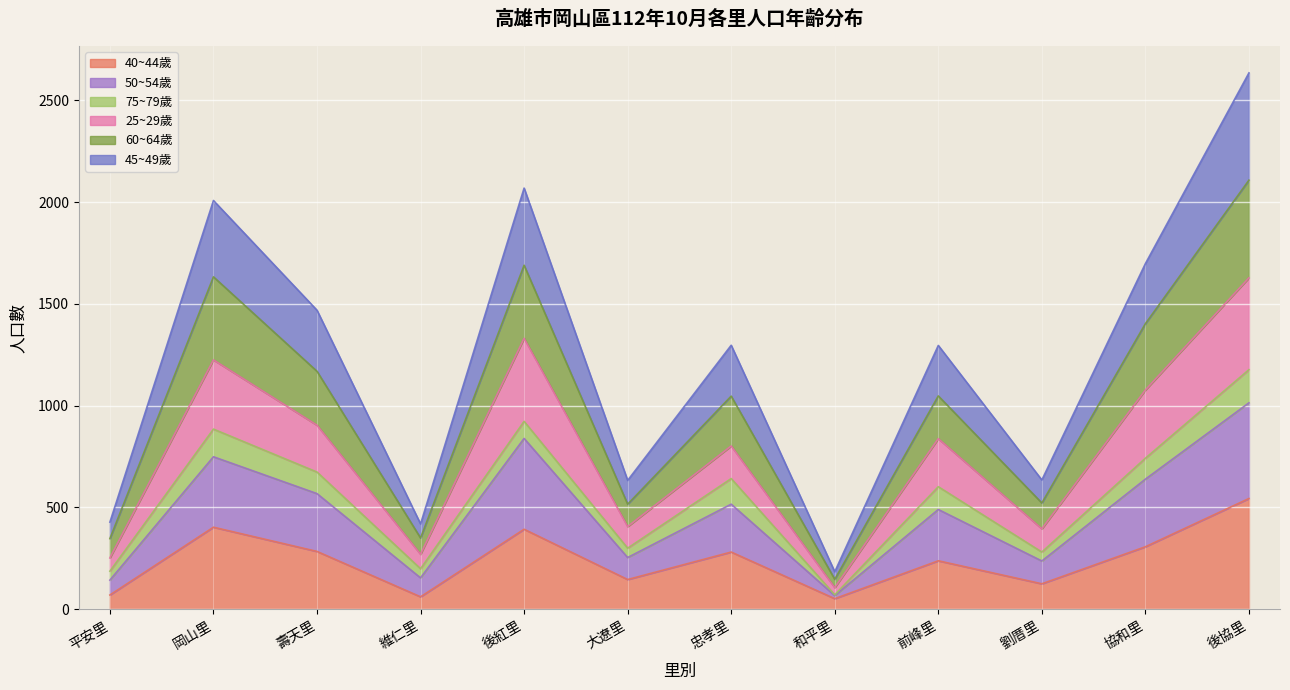

What are all the series names shown in the legend?

40~44歲, 50~54歲, 75~79歲, 25~29歲, 60~64歲, 45~49歲